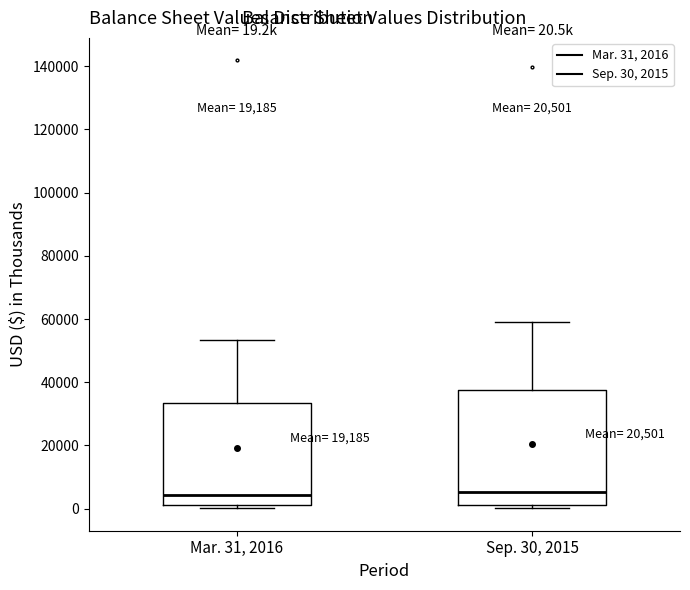

Which box is the tallest, from its lower edge to its upper edge?

Sep. 30, 2015